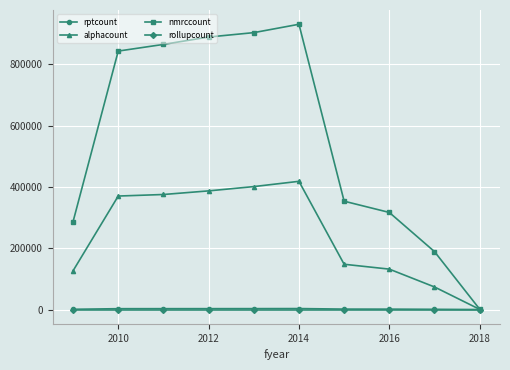

Which series has the largest total across all categories?

nmrccount